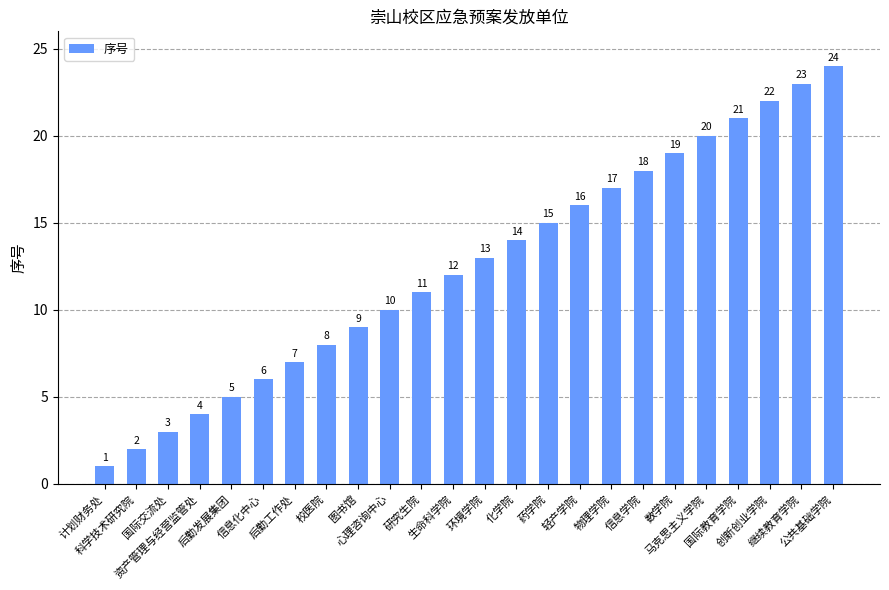

List the labels in order of value, largest first.

公共基础学院, 继续教育学院, 创新创业学院, 国际教育学院, 马克思主义学院, 数学院, 信息学院, 物理学院, 轻产学院, 药学院, 化学院, 环境学院, 生命科学院, 研究生院, 心理咨询中心, 图书馆, 校医院, 后勤工作处, 信息化中心, 后勤发展集团, 资产管理与经营监管处, 国际交流处, 科学技术研究院, 计划财务处